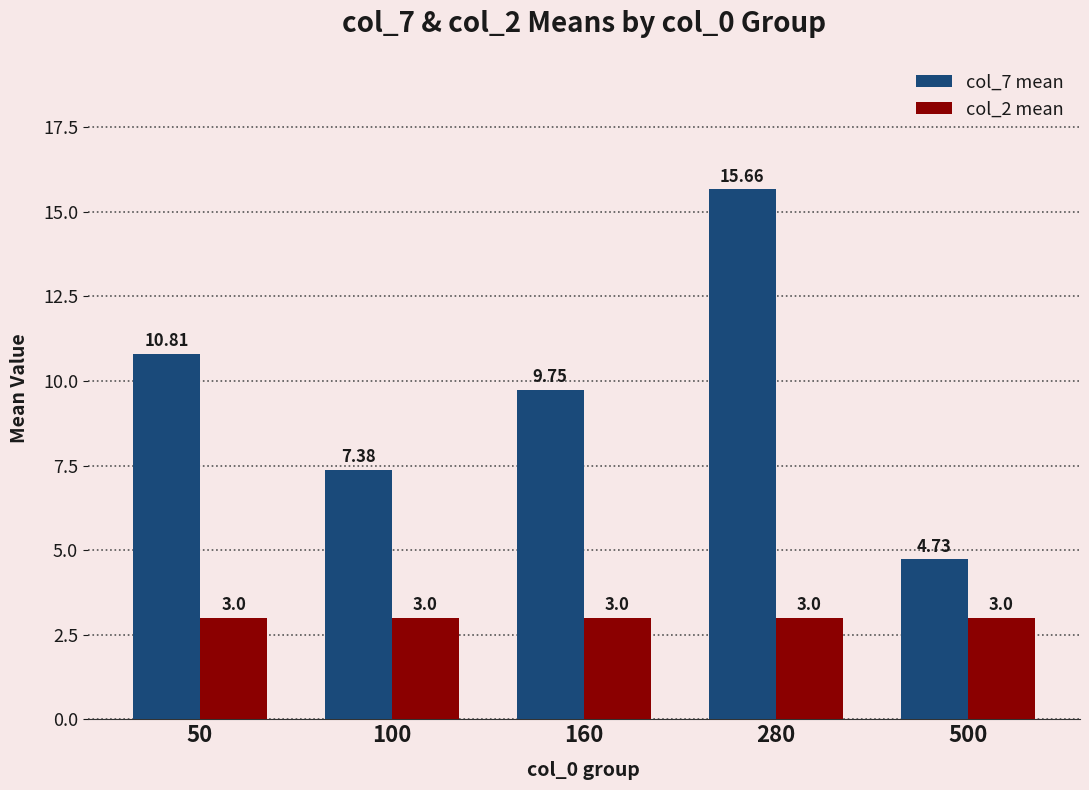

List the series in order of their peak value, lowest first.

col_2 mean, col_7 mean